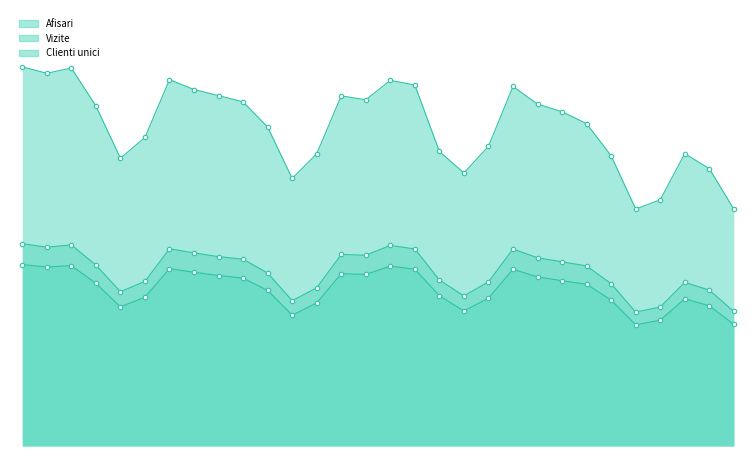

How many interior local peaks does the Clienti unici series have?

6